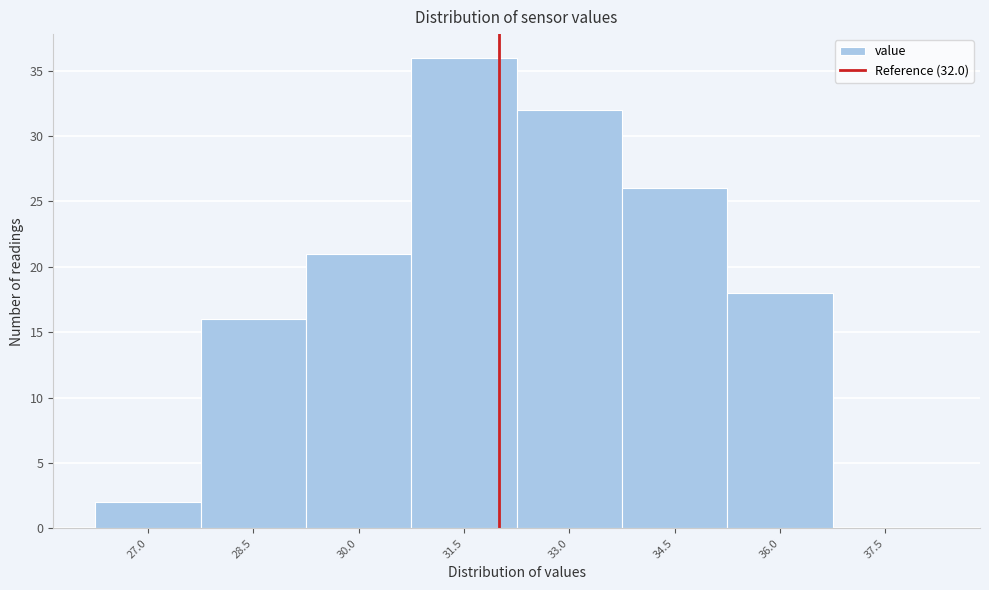

Over which range of the x-axis is the bar tallest?

30.75 to 32.25